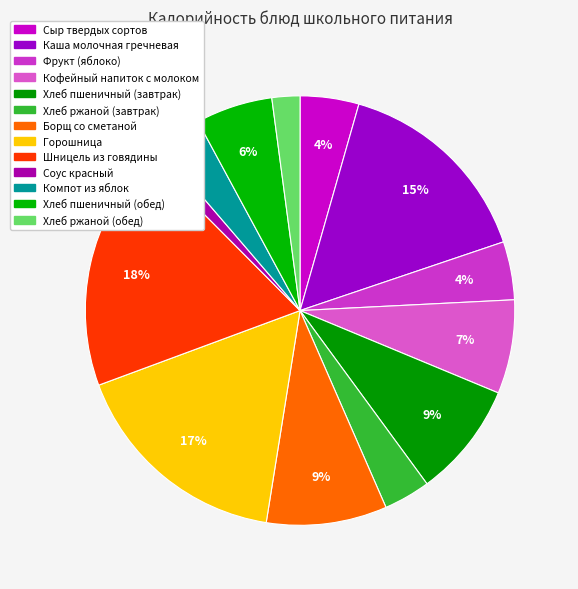

Does Хлеб пшеничный (обед) represent more than half of the total?

No